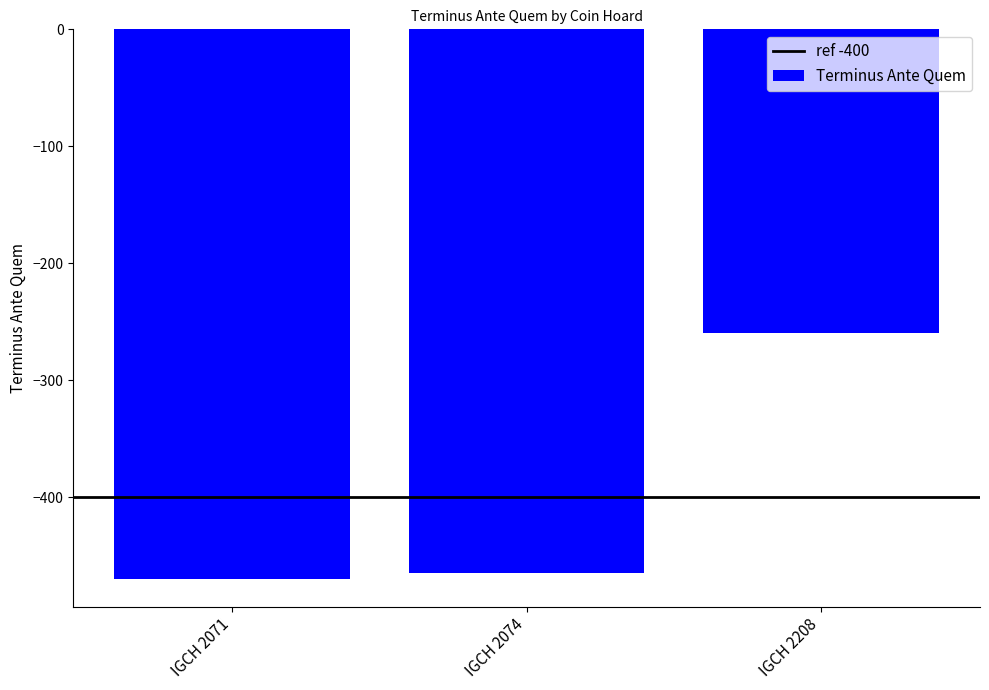

Which has a higher value, IGCH 2071 or IGCH 2074?

IGCH 2074